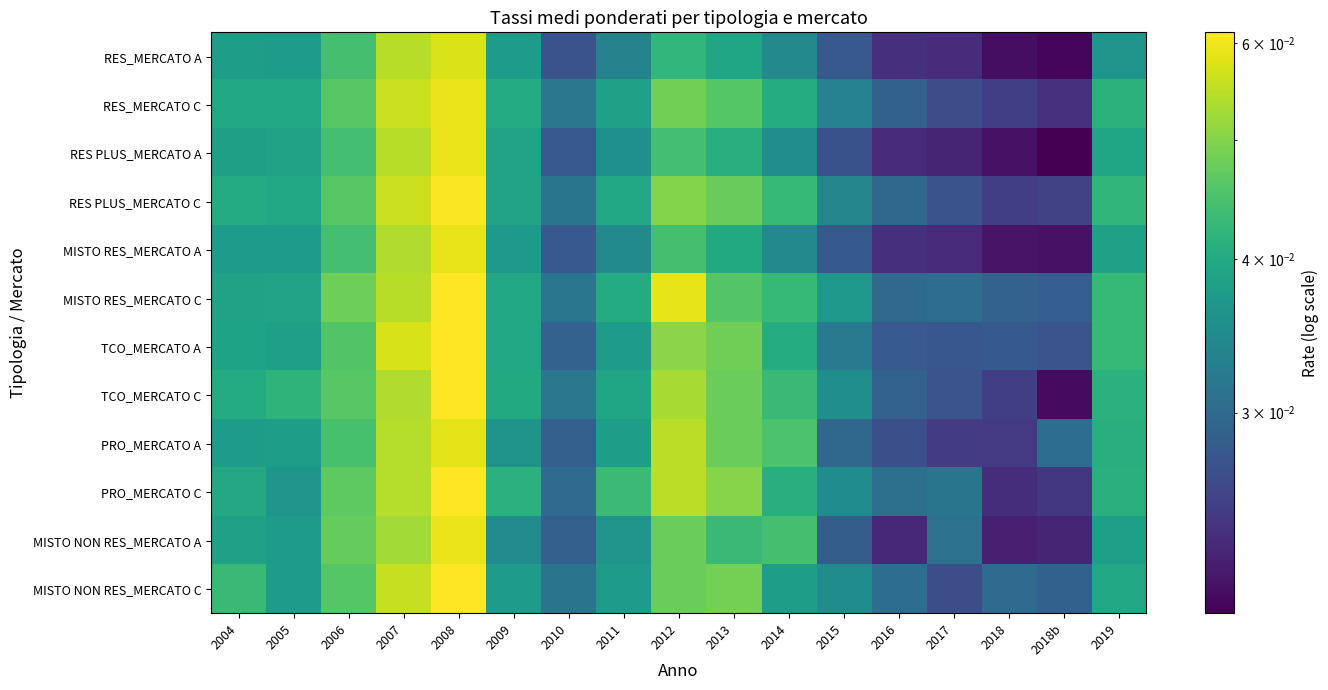

Rank the series by their maximum value, from highest to lowest.

TCO_MERCATO C, MISTO RES_MERCATO C, PRO_MERCATO C, TCO_MERCATO A, MISTO NON RES_MERCATO C, RES PLUS_MERCATO C, RES PLUS_MERCATO A, RES_MERCATO C, MISTO NON RES_MERCATO A, MISTO RES_MERCATO A, PRO_MERCATO A, RES_MERCATO A